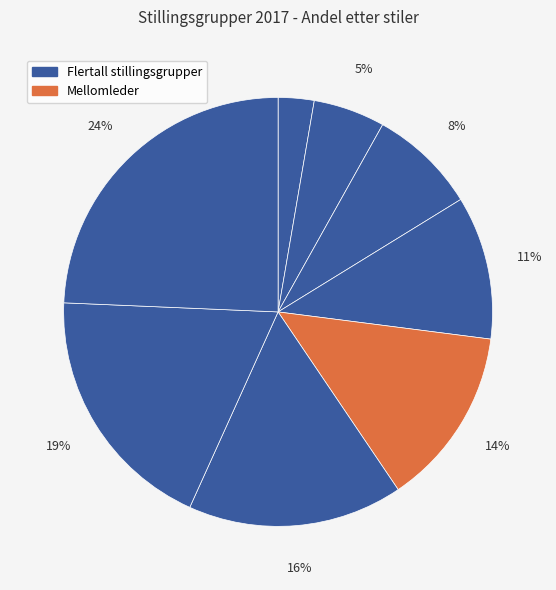

How many slices are in this pie chart?

8